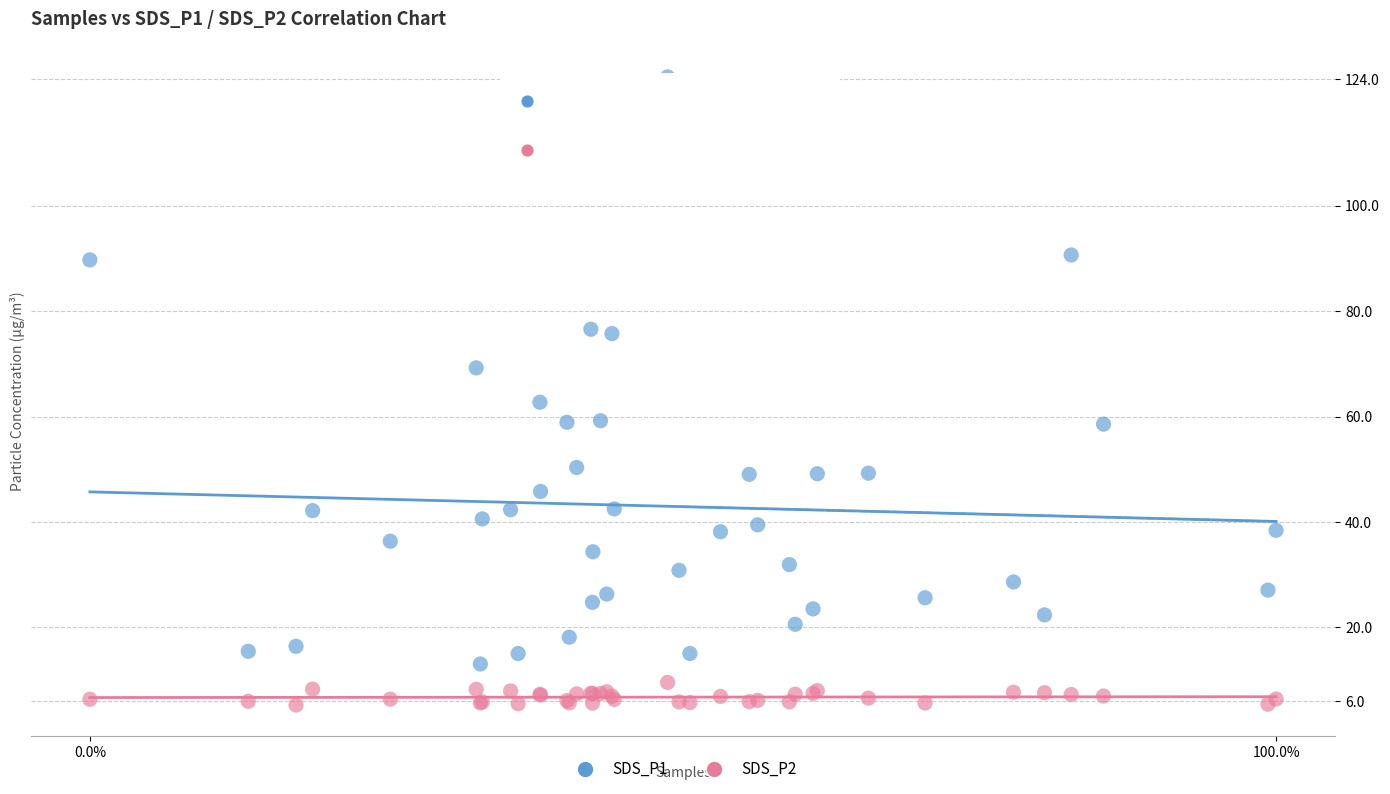

Which series reaches the minimum Y coordinate?

SDS_P2